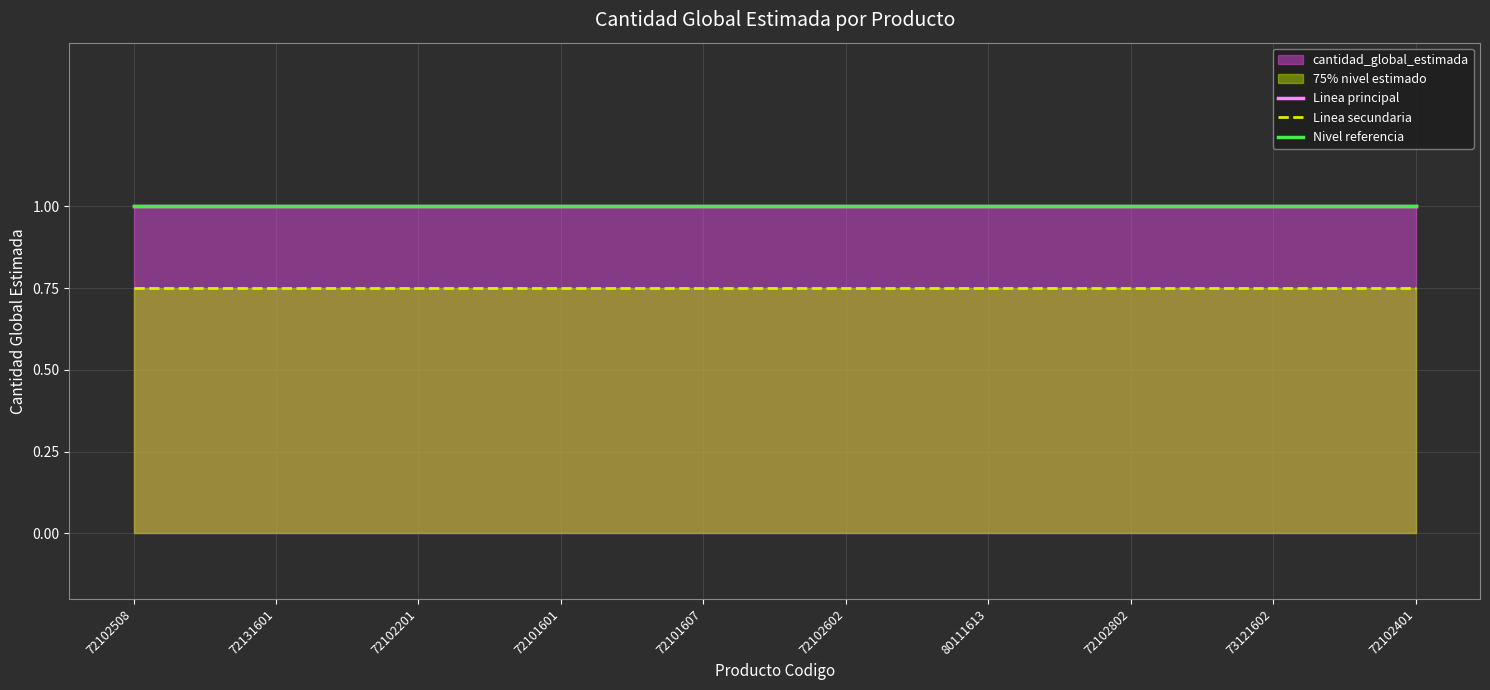

What is the maximum value shown in the chart?

1.0